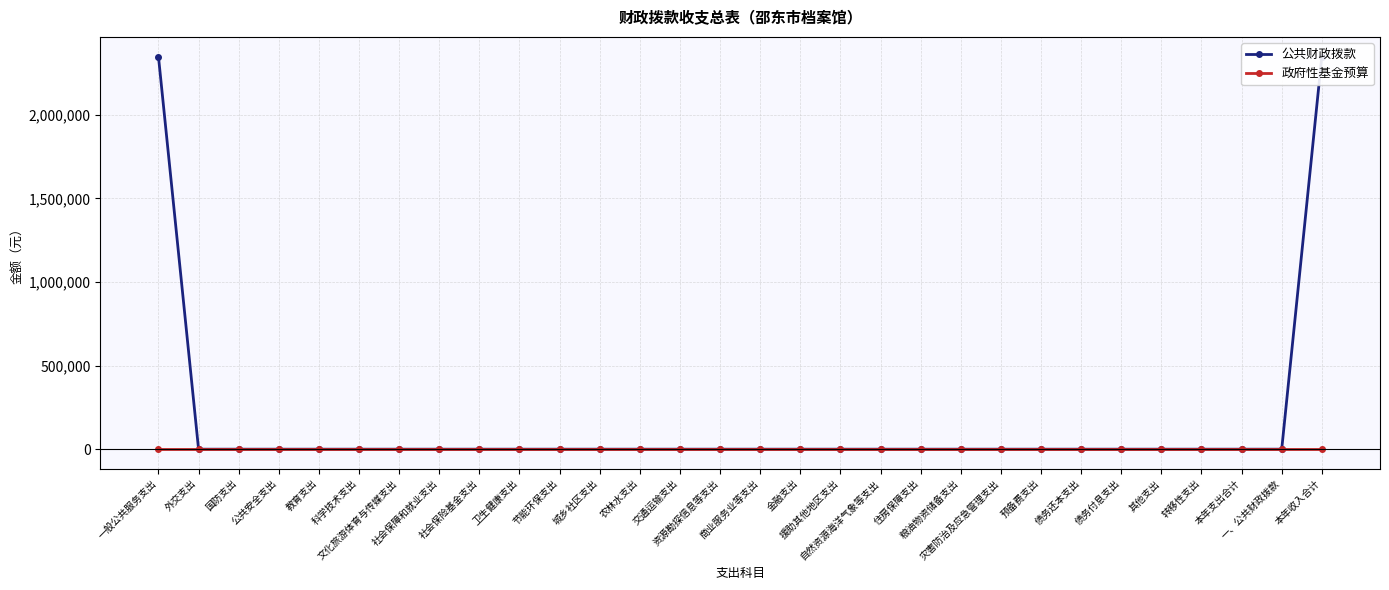

What are all the series names shown in the legend?

公共财政拨款, 政府性基金预算